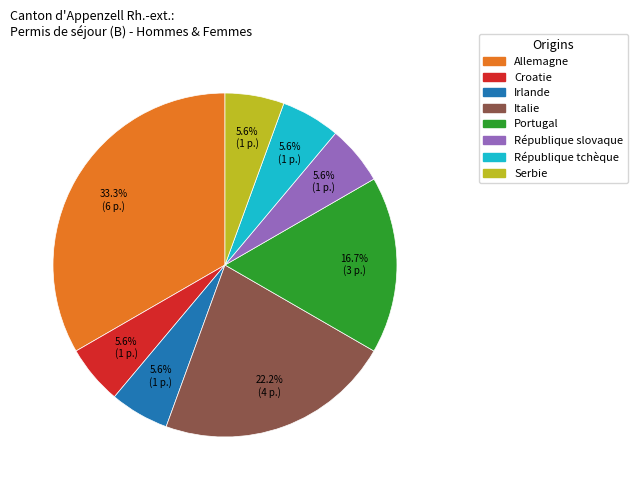

The Serbie slice represents 15% of the pie. True or false?

False